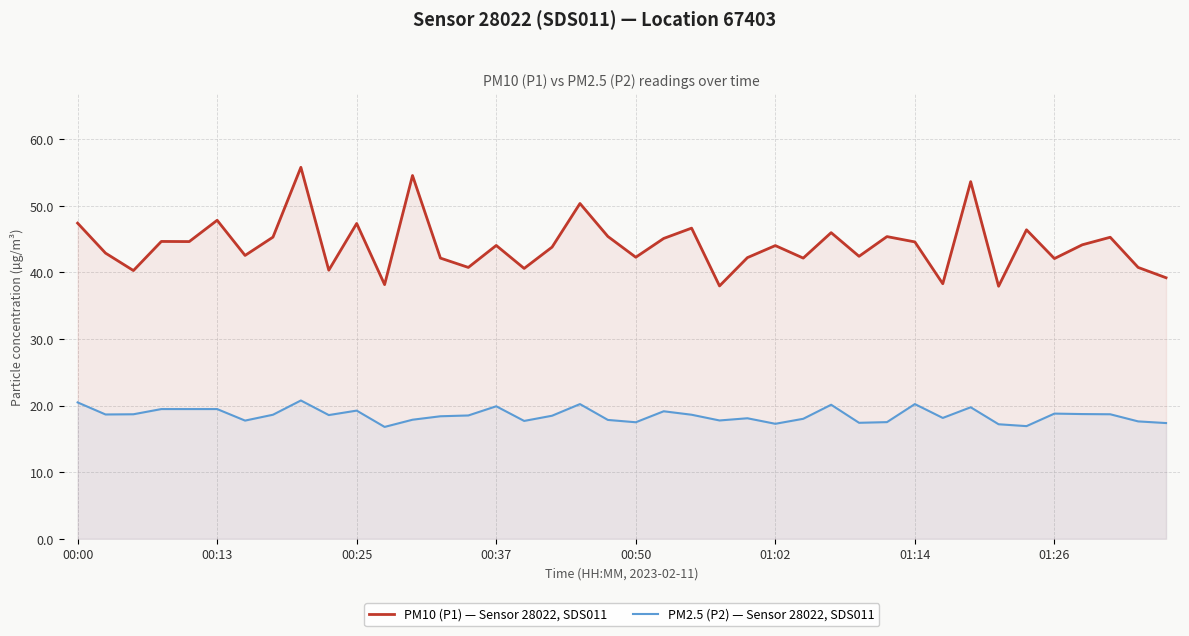

True or false: PM10 (P1) — Sensor 28022, SDS011 and PM2.5 (P2) — Sensor 28022, SDS011 intersect in this chart.

False